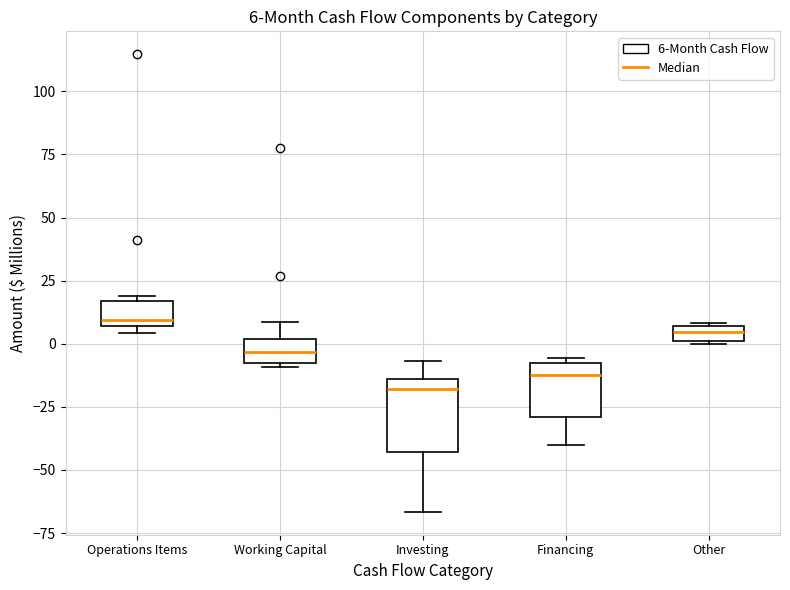

Comparing the boxes themselves (not the whiskers), which one is the tallest?

Investing